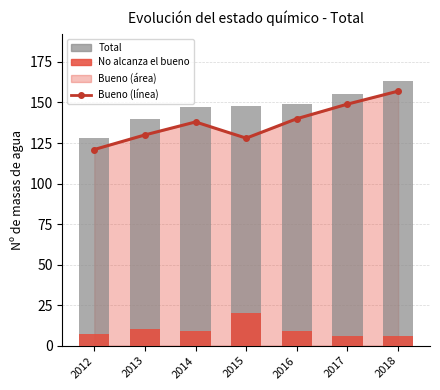

Reading left to right, list all the values displayed in this chart.

Bueno (línea): 2012=121	2013=130	2014=138	2015=128	2016=140	2017=149	2018=157
Total: 2012=128	2013=140	2014=147	2015=148	2016=149	2017=155	2018=163
No alcanza el bueno: 2012=7	2013=10	2014=9	2015=20	2016=9	2017=6	2018=6